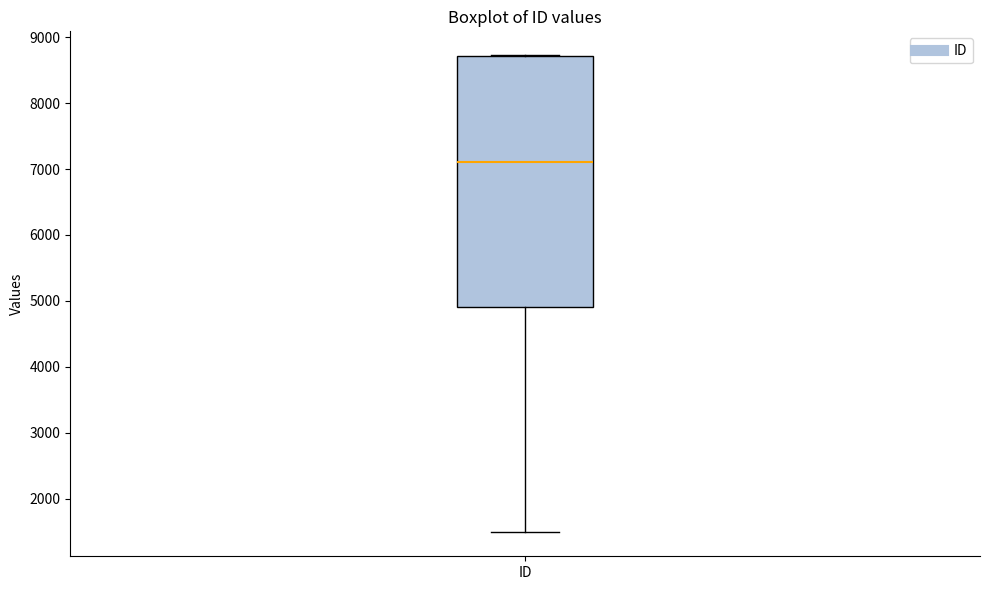

Read this box plot against the y-axis: the position of the median line, the range covered by the box, and the ends of both whiskers. The values are not printed on the chart, so give them approximately, as read against the axis.

median 7100, box 4900 to 8700, whiskers 1500 to 8700